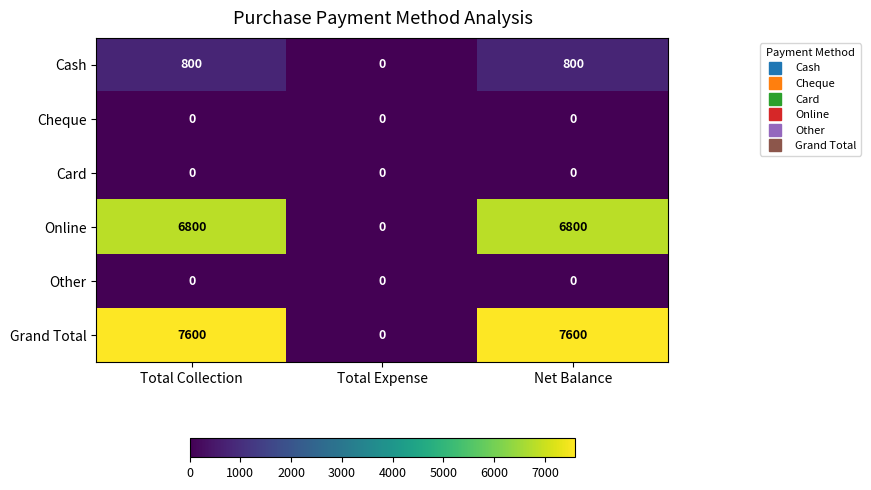

Count the Online values in the range 0 to 6800.

3